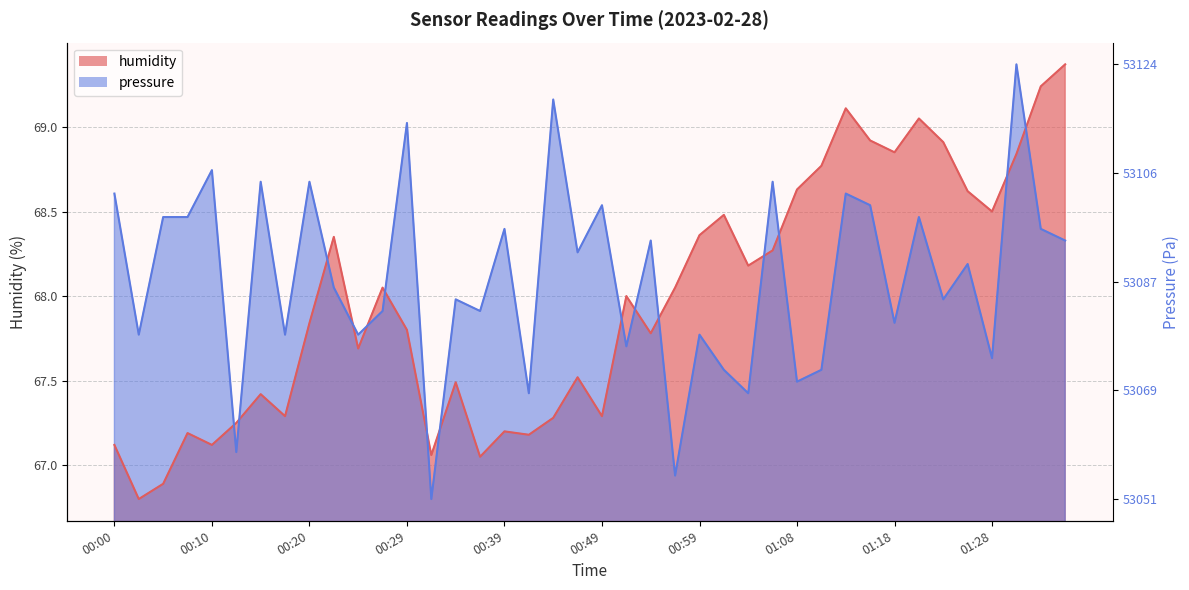

What position from the left is 00:37?

16